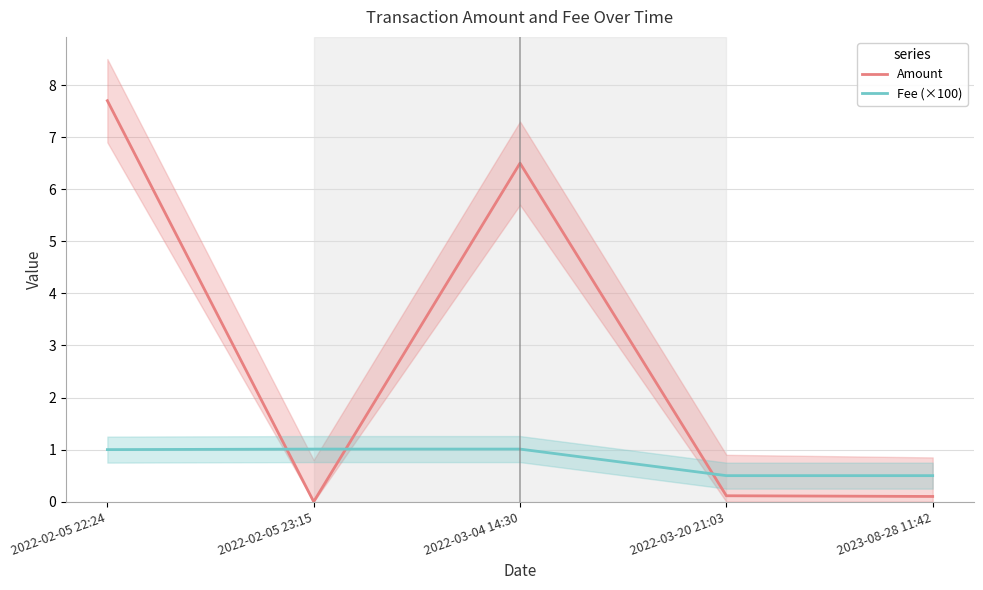

What is the difference between the highest and lowest values at 2022-03-04 14:30?

5.5